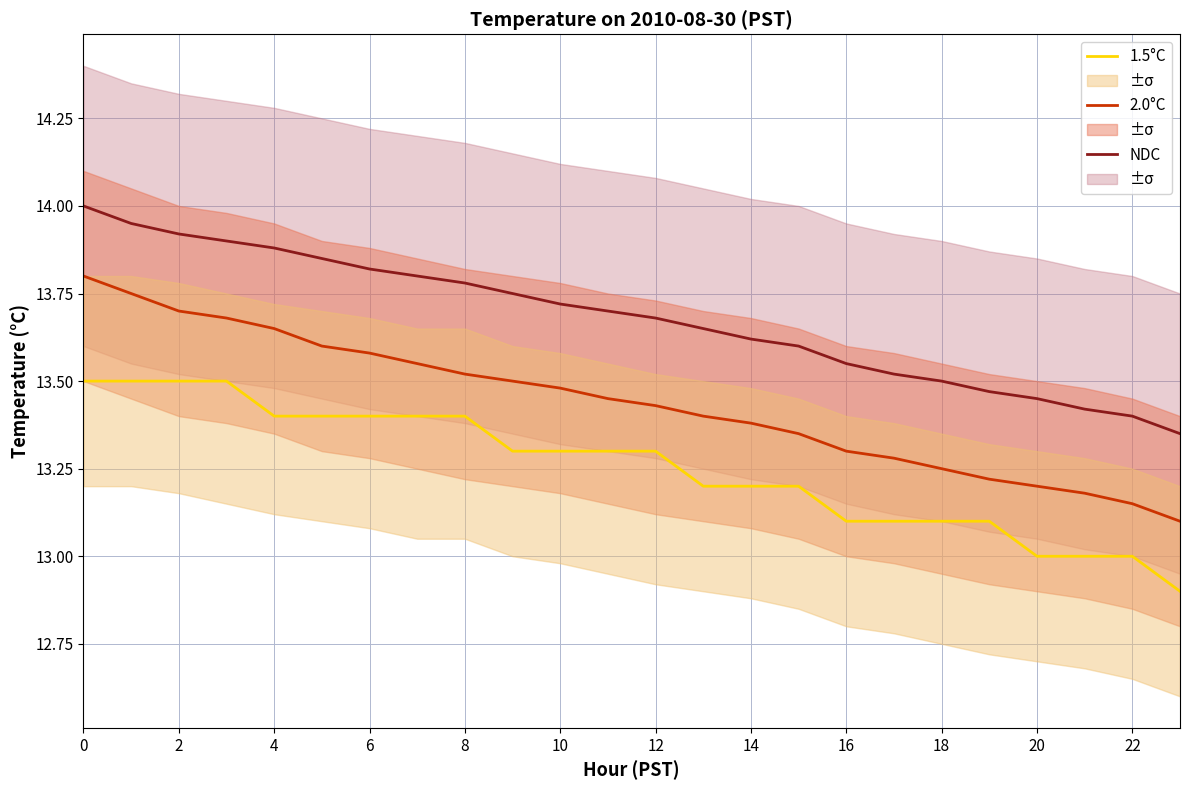

True or false: 2.0°C and NDC intersect in this chart.

False